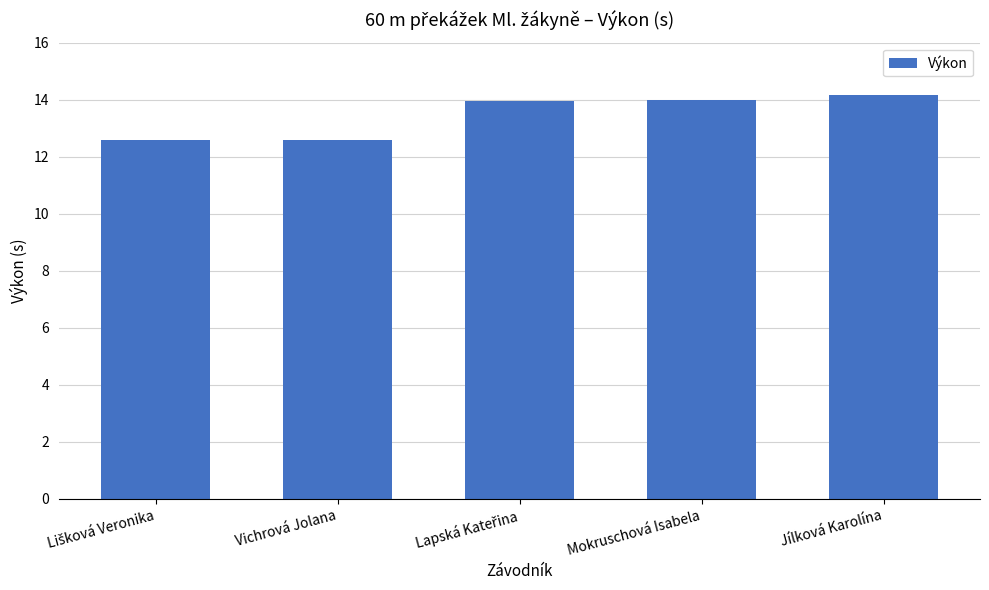

What is the ratio of the value at Jílková Karolína to the value at Mokruschová Isabela?

1.0